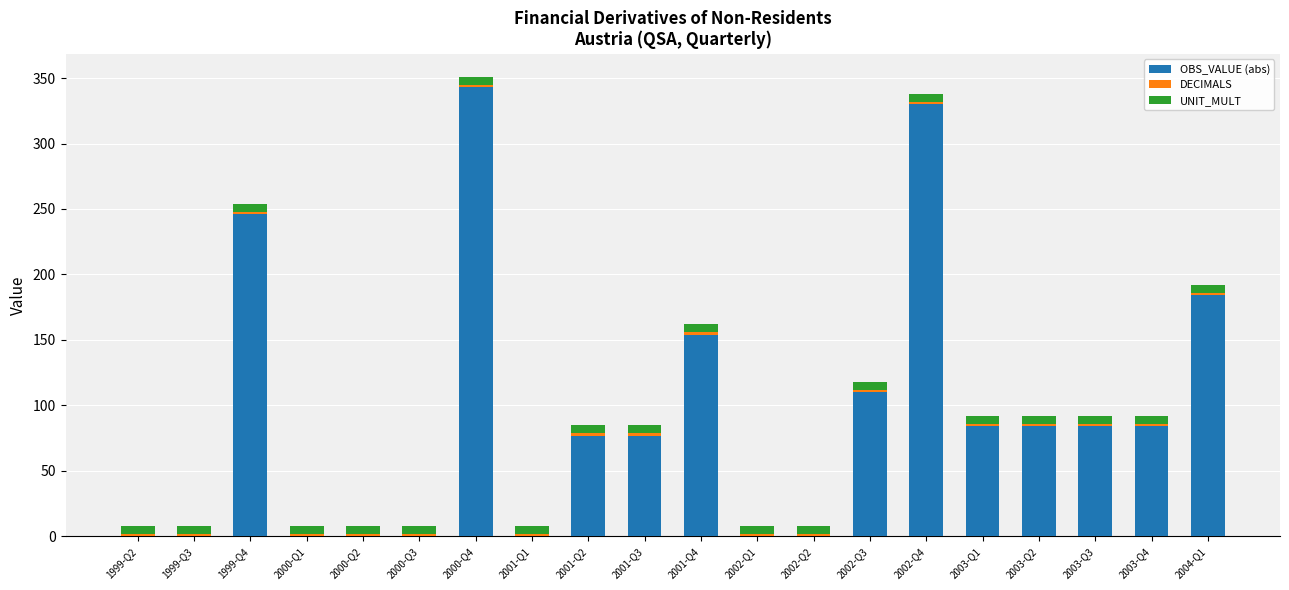

What is the maximum value for OBS_VALUE (abs)?

343